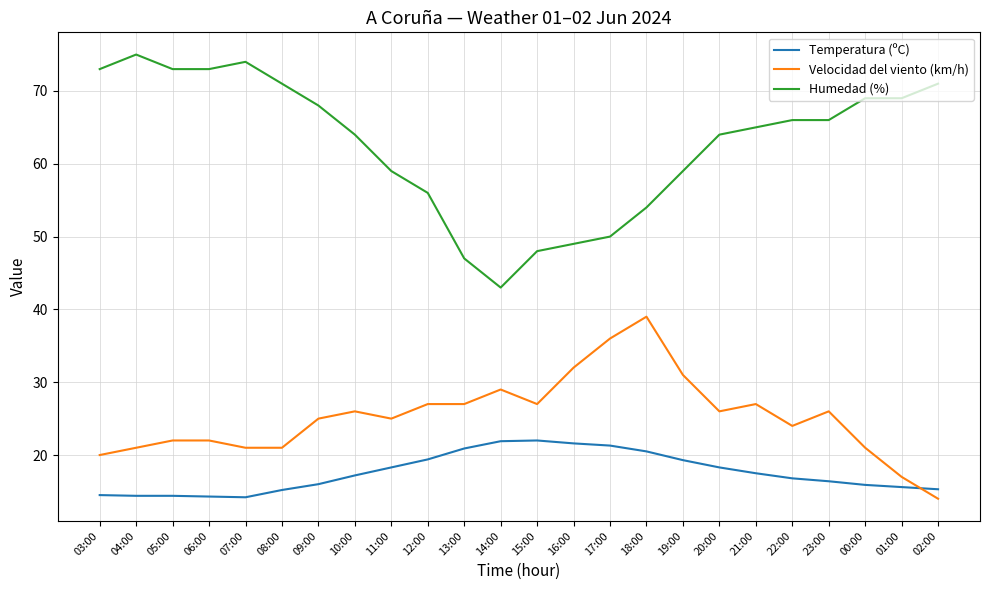

True or false: Velocidad del viento (km/h) and Humedad (%) cross at least once.

False